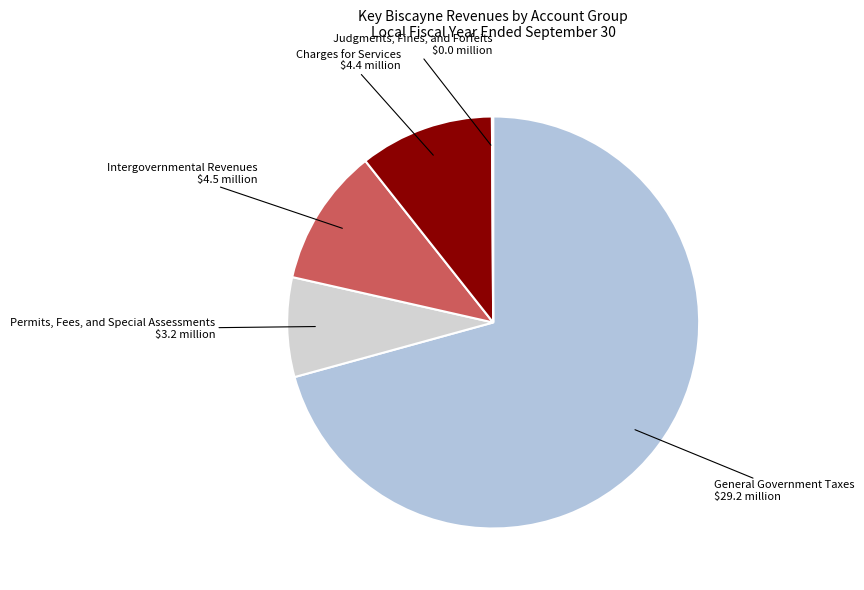

Which slice is the largest?

General Government Taxes